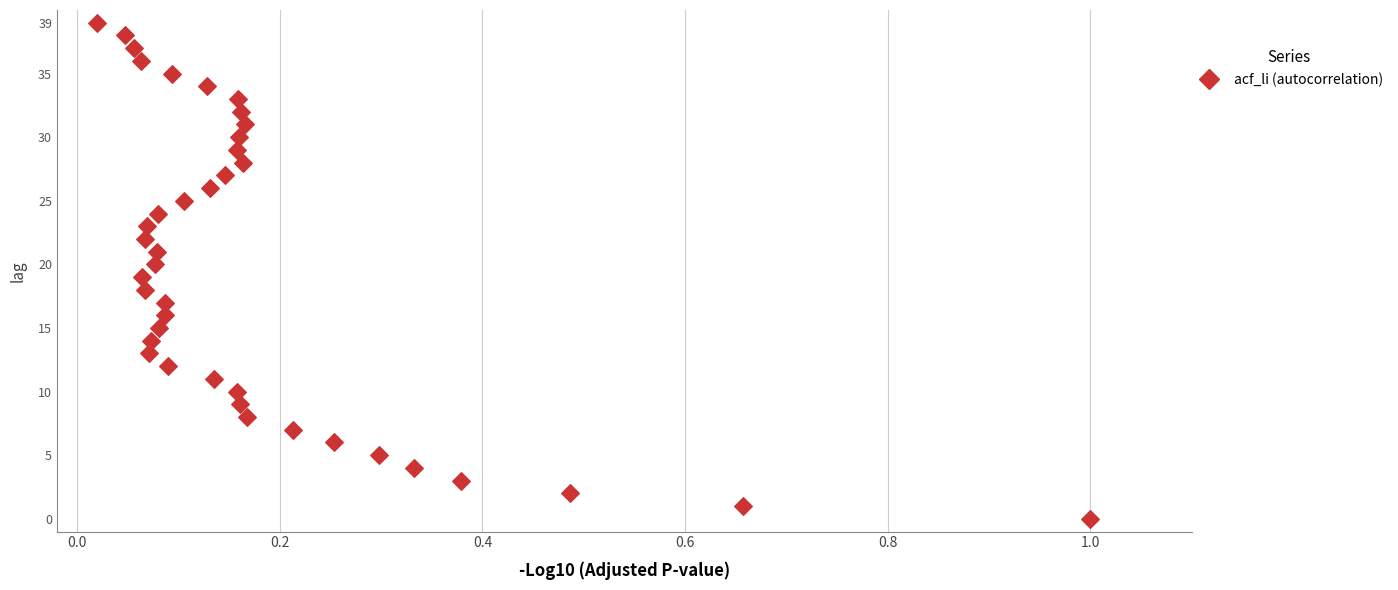

What is the range of Y values (max minus min)?

39